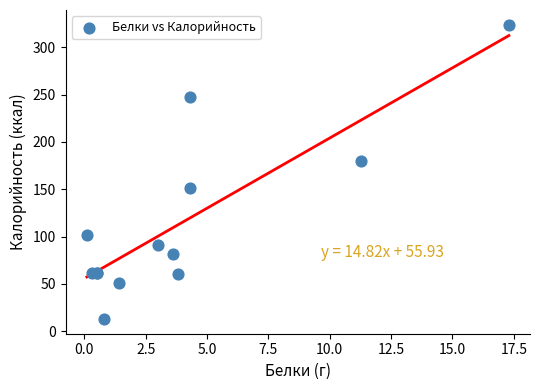

What Y value in the scatter plot is closest to 168?

180.0